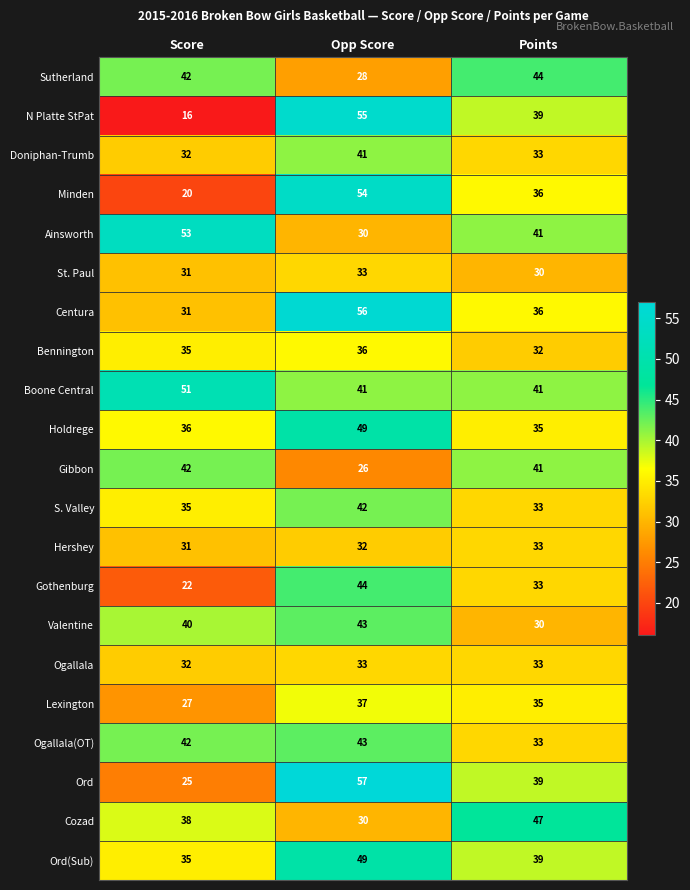

At which category is the sum across all series the highest?

Opp Score